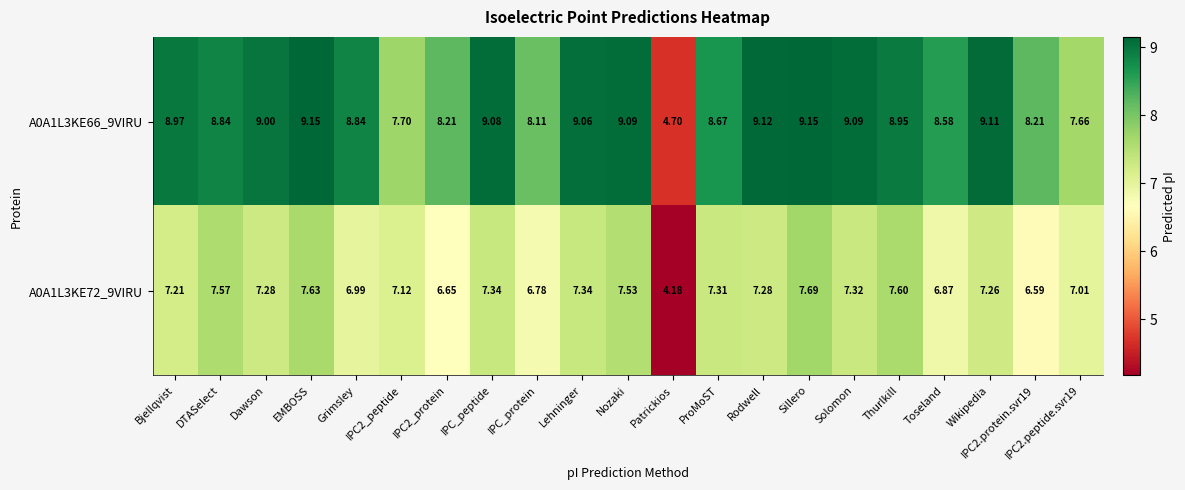

Which label corresponds to the smallest value in the chart?

Patrickios